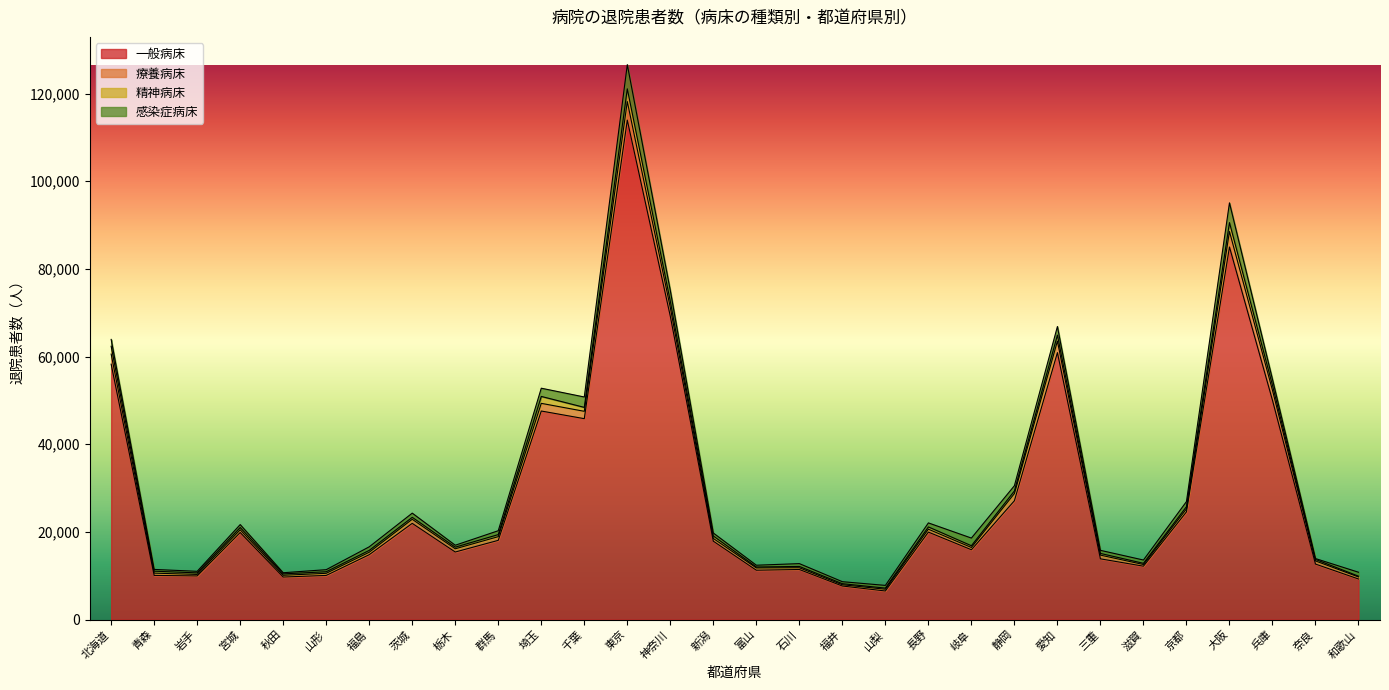

How many data points in 精神病床 are less than 450?

15